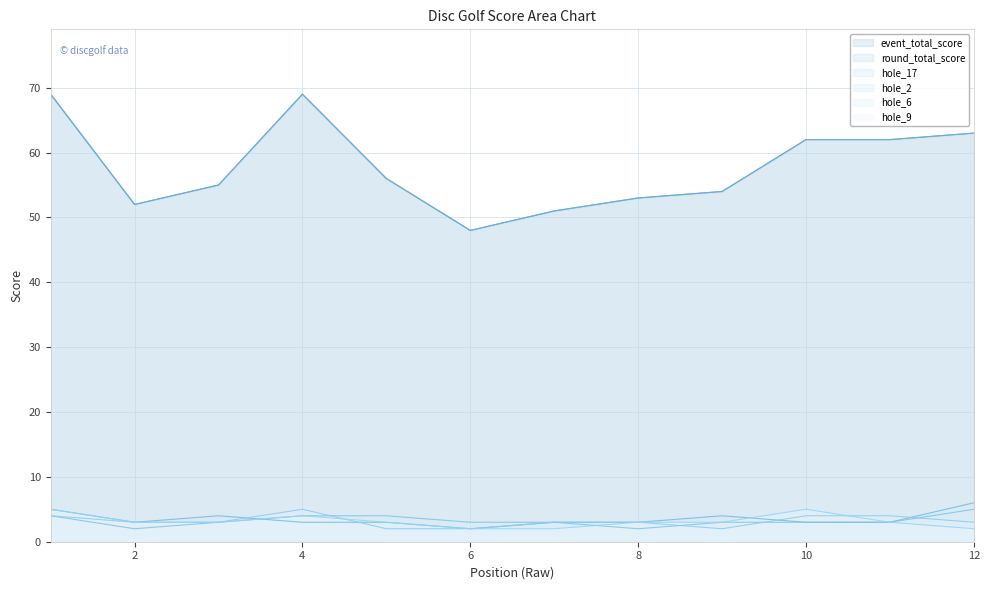

What is the smallest value displayed?

2